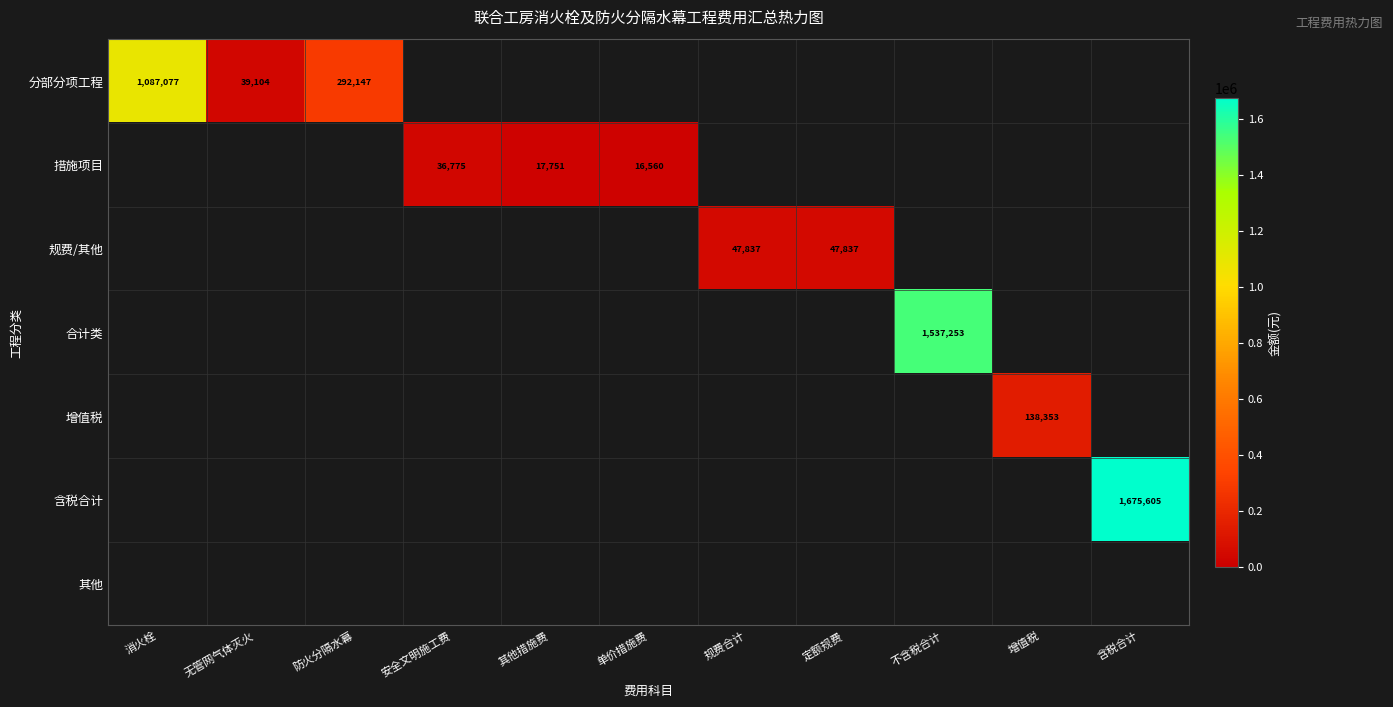

Is the value of 增值税 at 安全文明施工费 greater than the value of 含税合计 at 单价措施费?

No